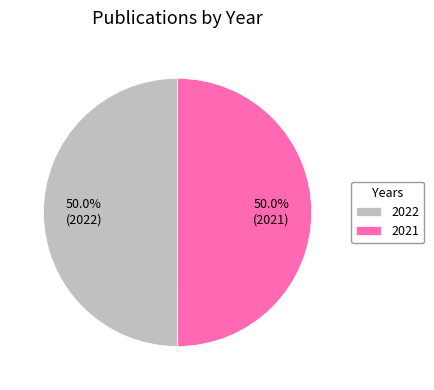

How many segments does this pie chart have?

2